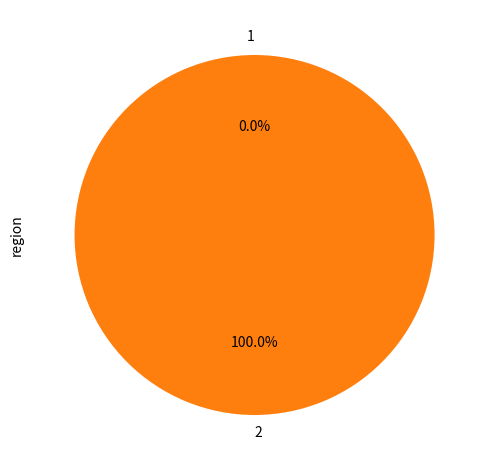

To the nearest percent, what is the average slice percentage?

50%